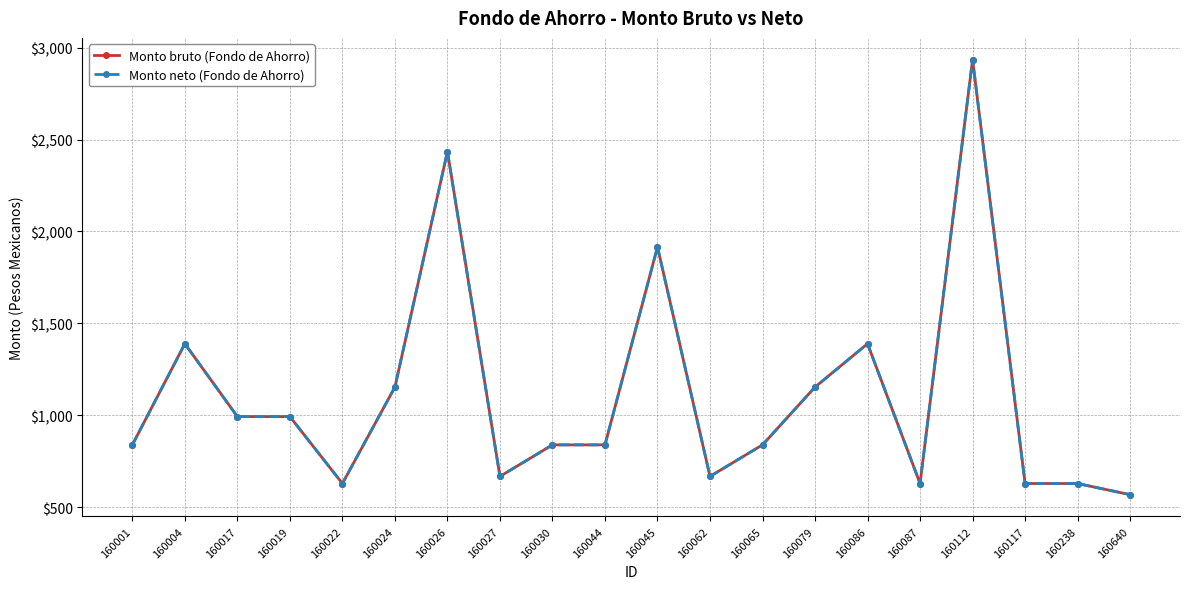

True or false: Monto neto (Fondo de Ahorro) and Monto bruto (Fondo de Ahorro) cross at least once.

False